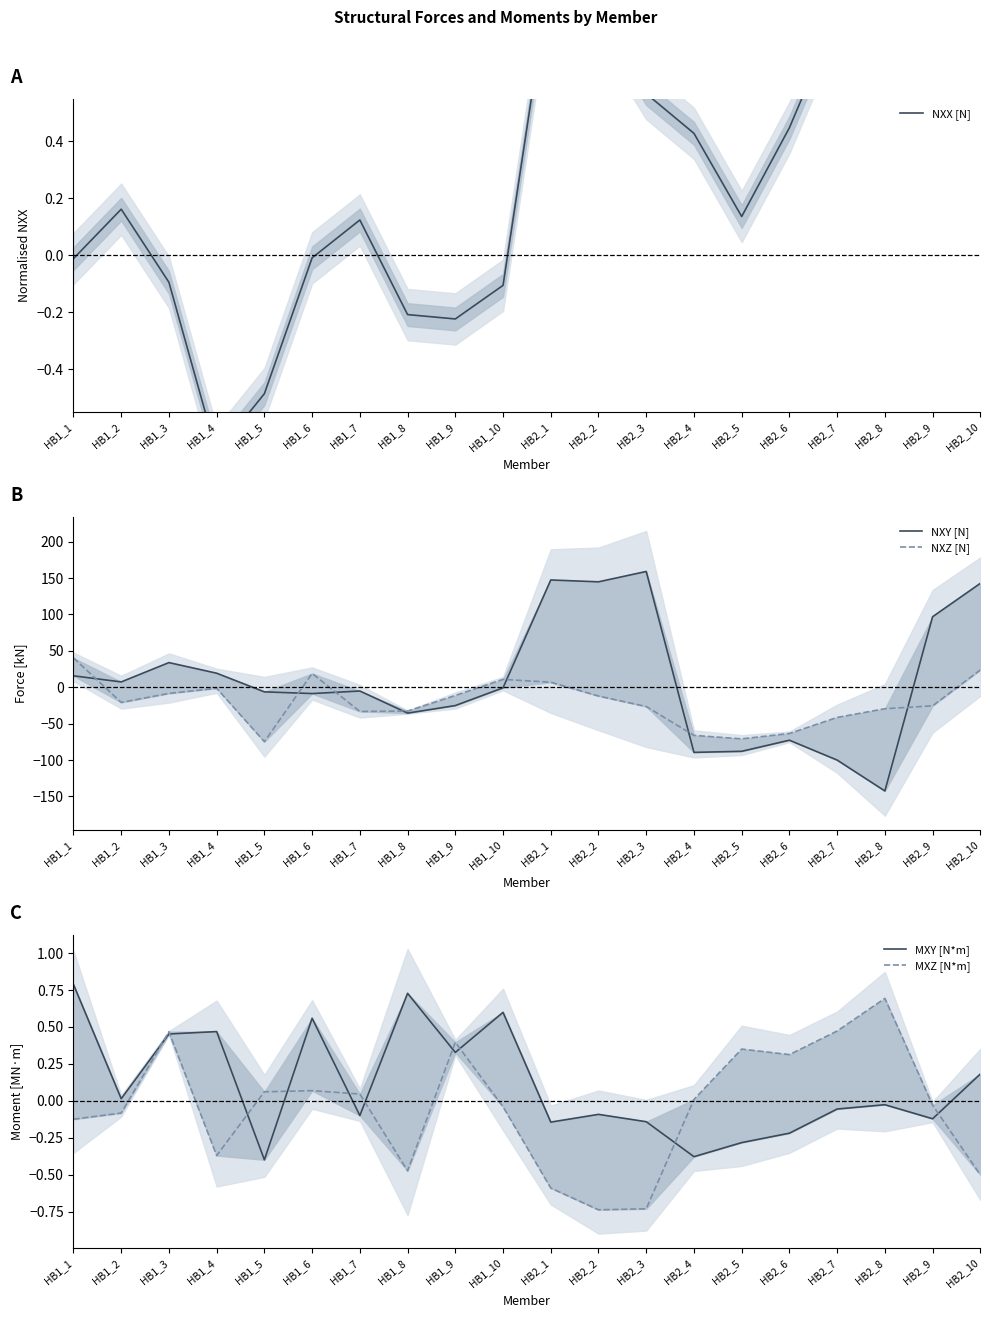

At which category is the sum across all series the highest?

HB2_10